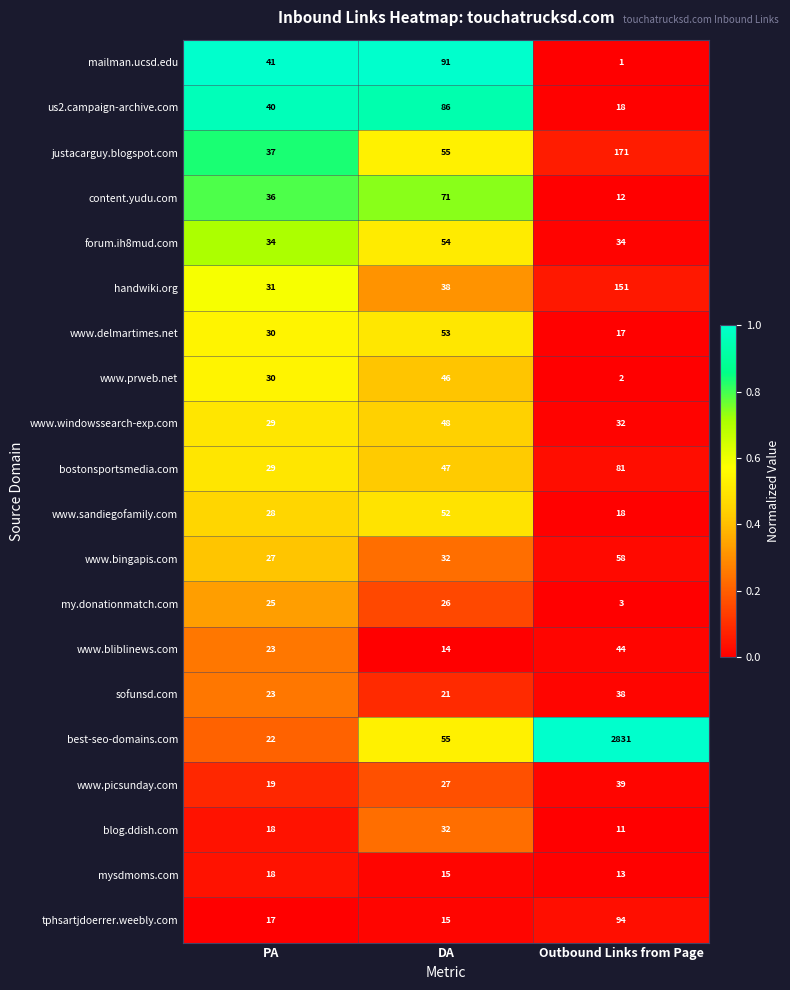

How many sofunsd.com values are between 21 and 38?

3